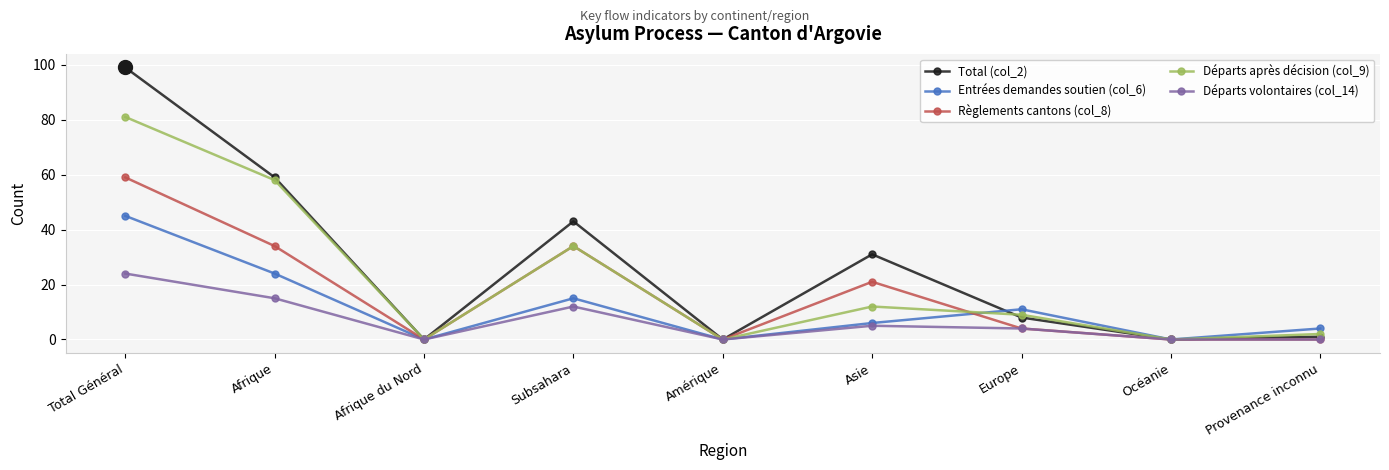

Which category has the highest value across all series?

Total Général